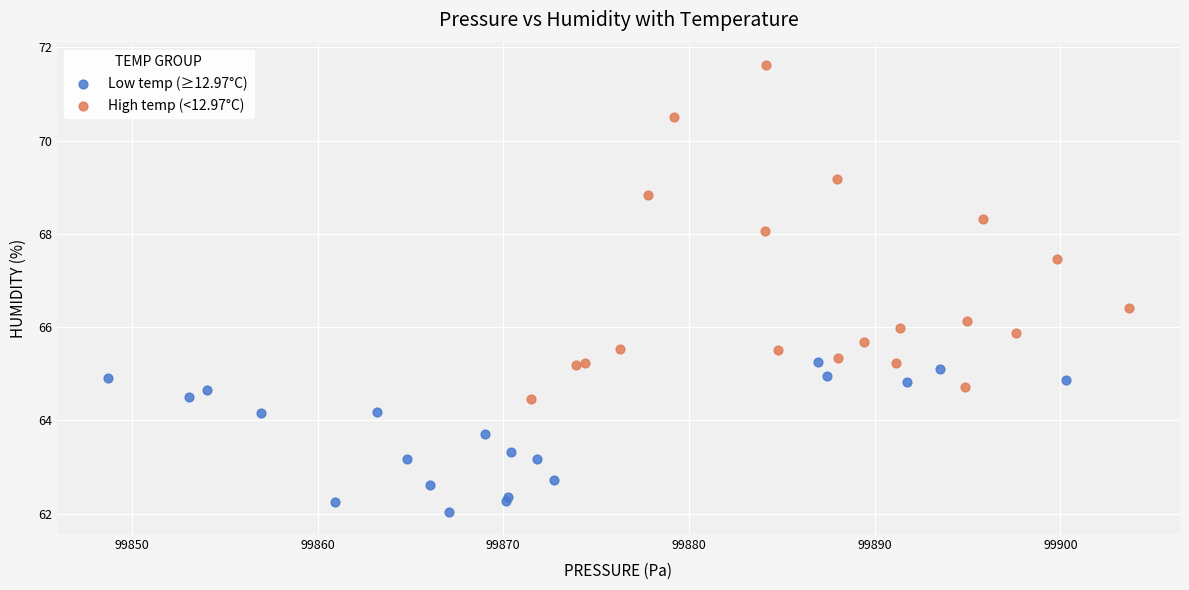

What are all the series names shown in the legend?

Low temp (≥12.97°C), High temp (<12.97°C)